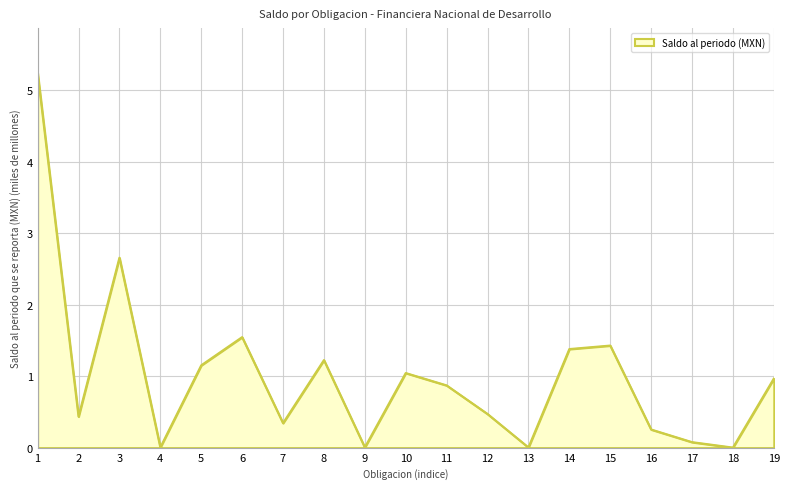

What is the greatest value displayed?

5.2